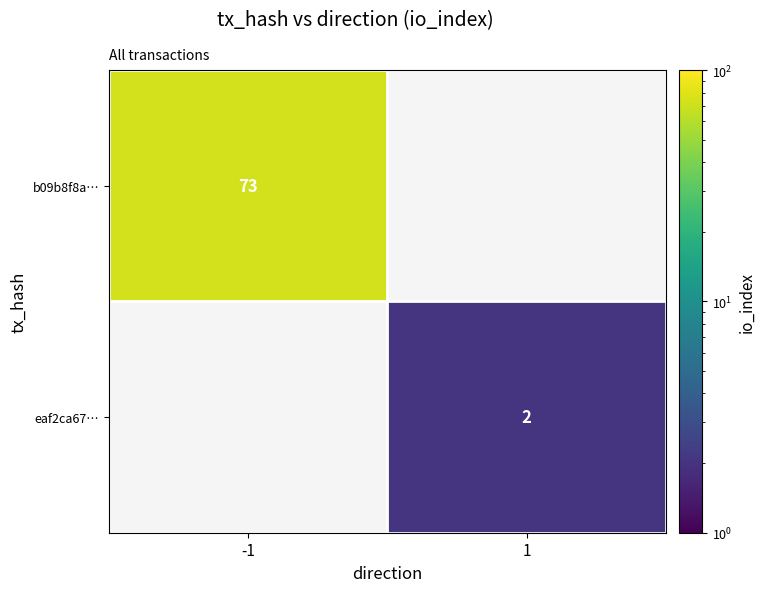

The eaf2ca67… series shows 3 at 1. True or false?

False